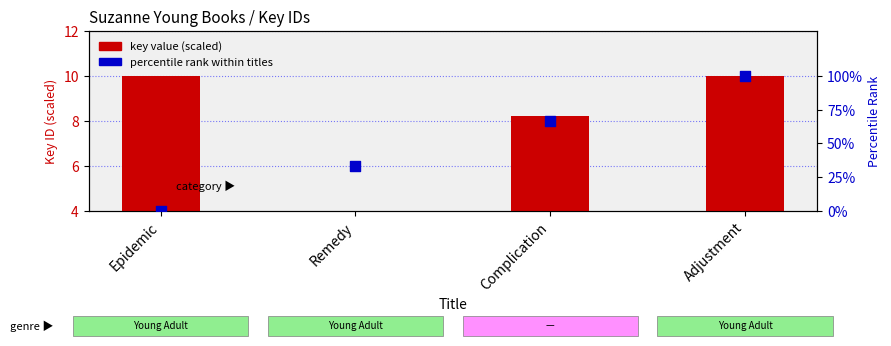

Which series contains the lowest Y value?

percentile rank within titles